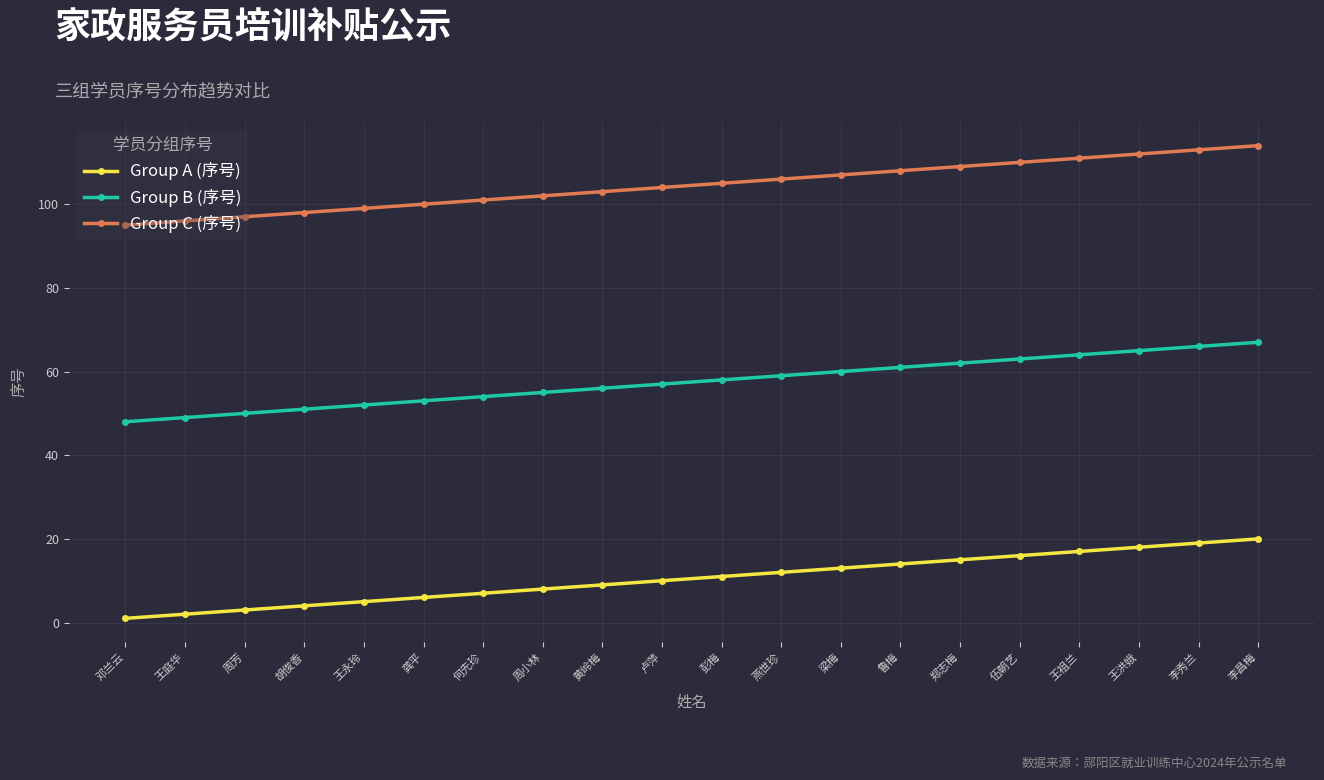

What is the difference between the highest and lowest values at 燕世珍?

94